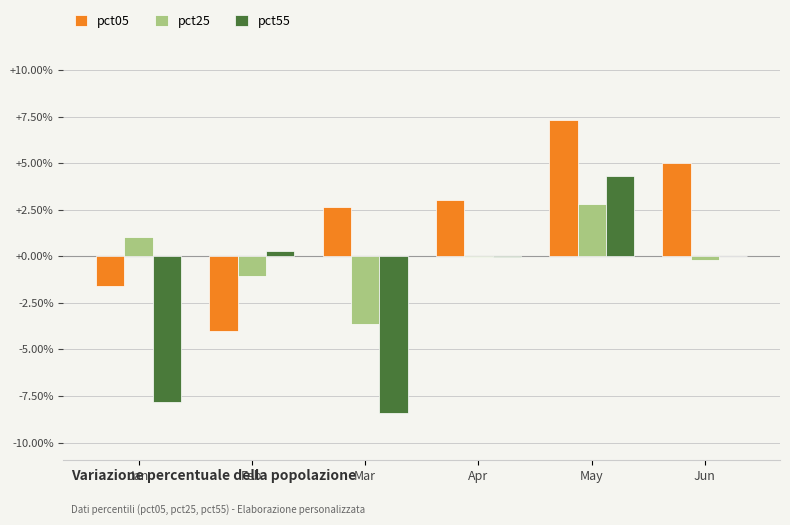

Where does the pct25 series first go above 0?

Jan